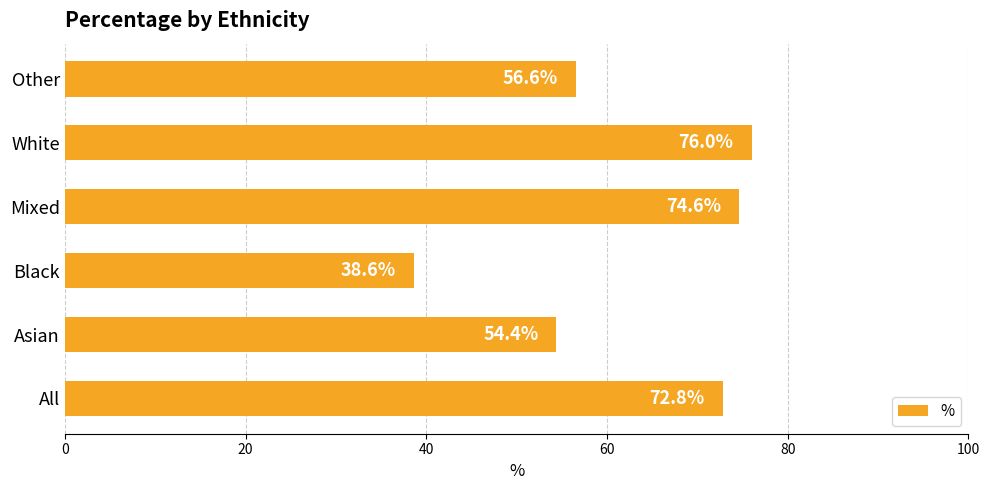

What is the average value?

62.2